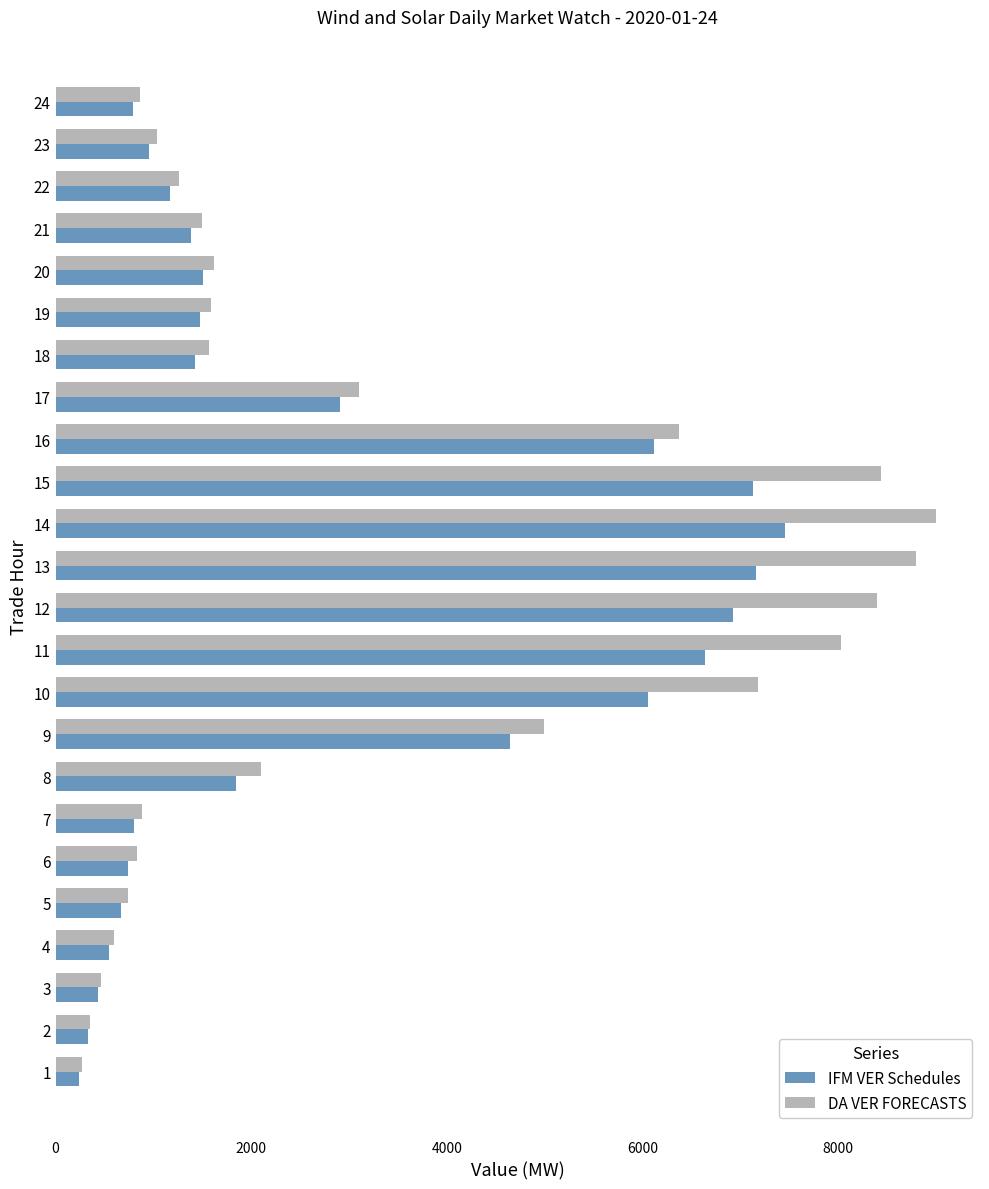

What is the sum of all DA VER FORECASTS values?

80039.2